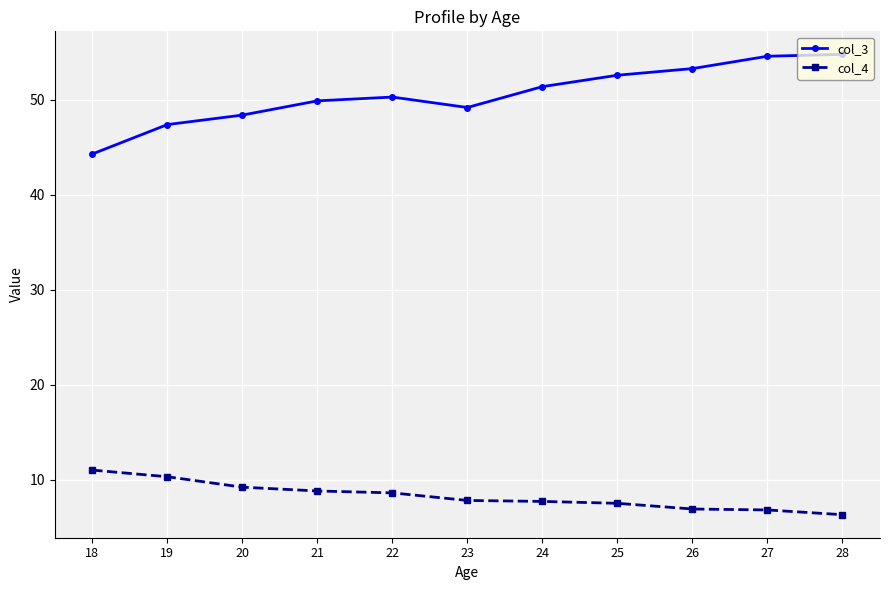

The col_4 series shows 3.7 at 26. True or false?

False